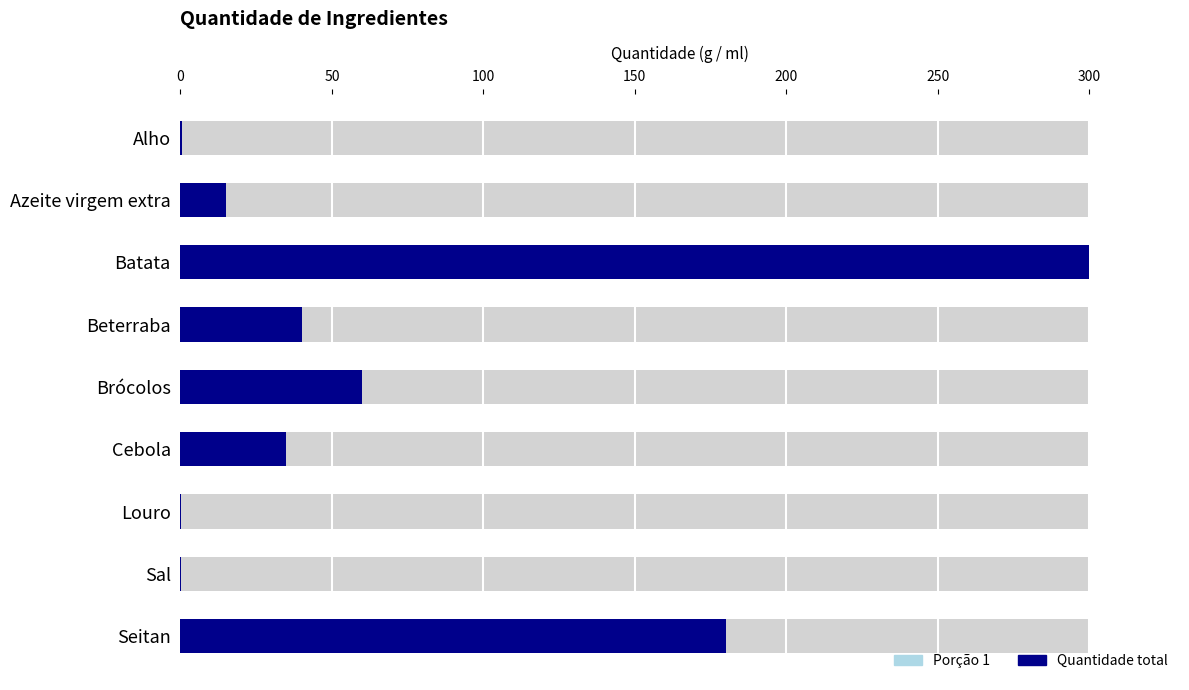

The Porção 1 series shows 16.0 at Beterraba. True or false?

True